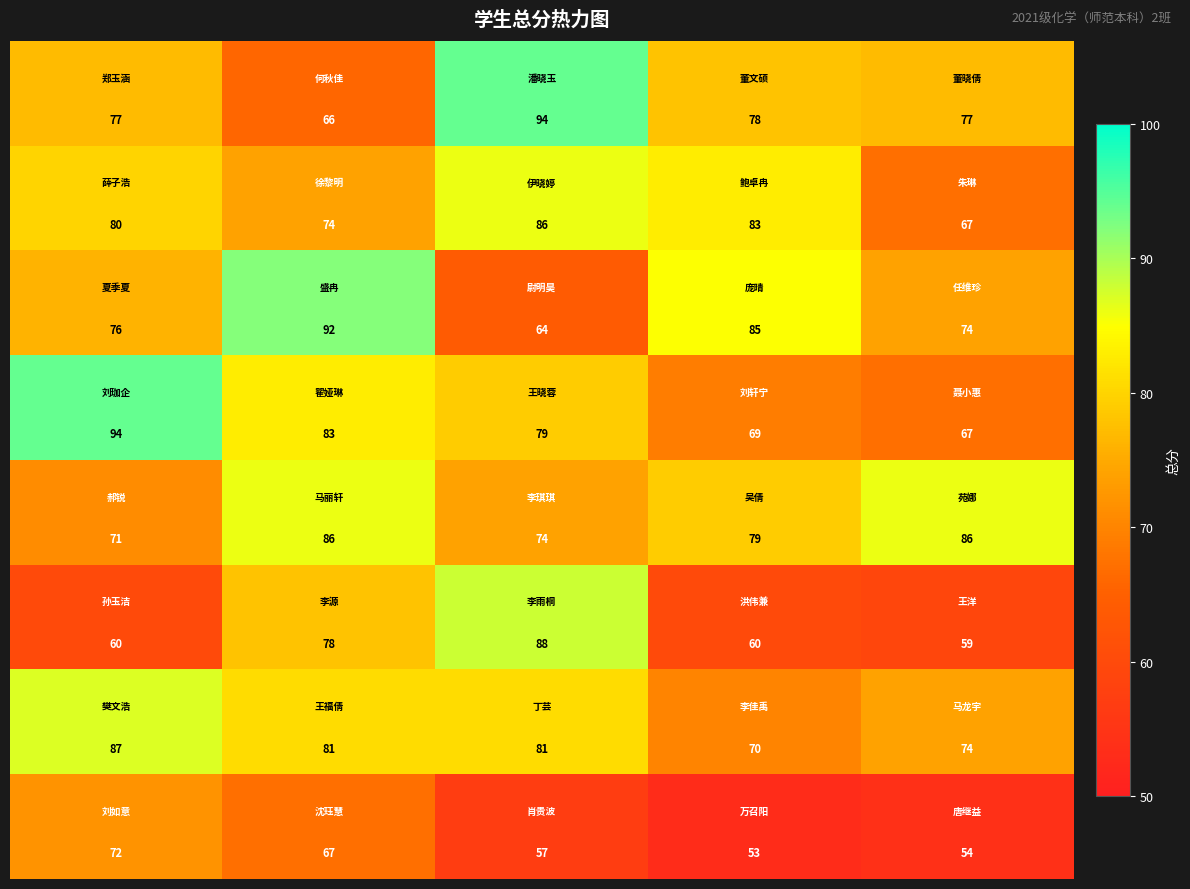

What is the smallest value displayed?

53